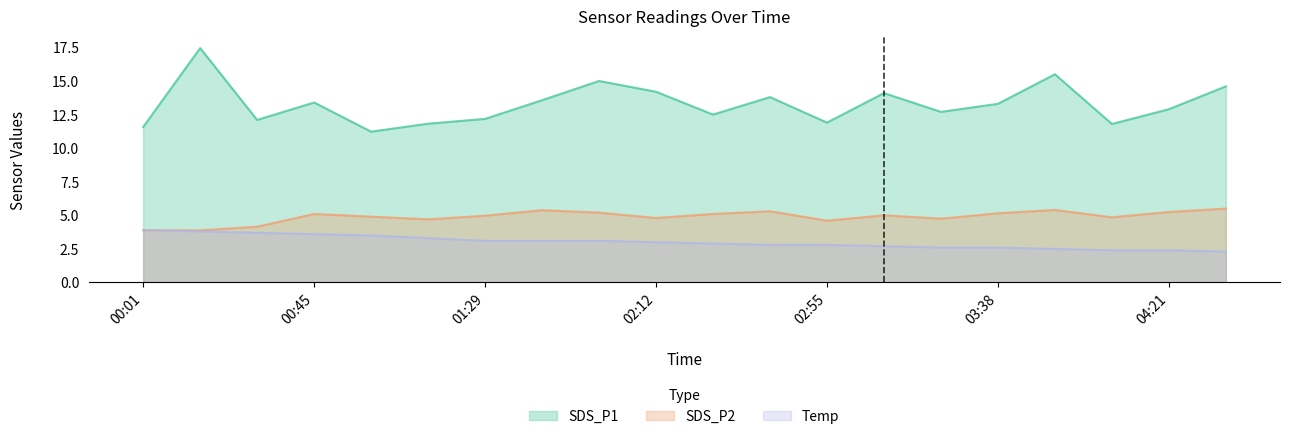

How many distinct data groups are displayed?

3